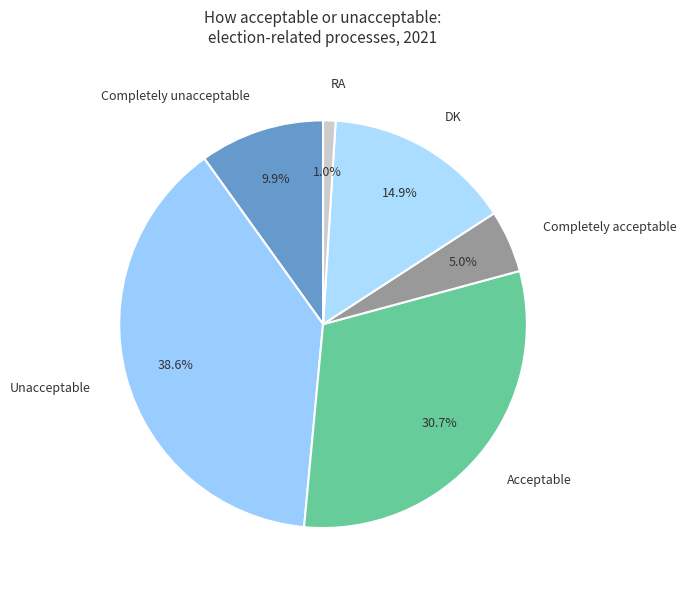

To the nearest percent, what portion does RA represent?

1%